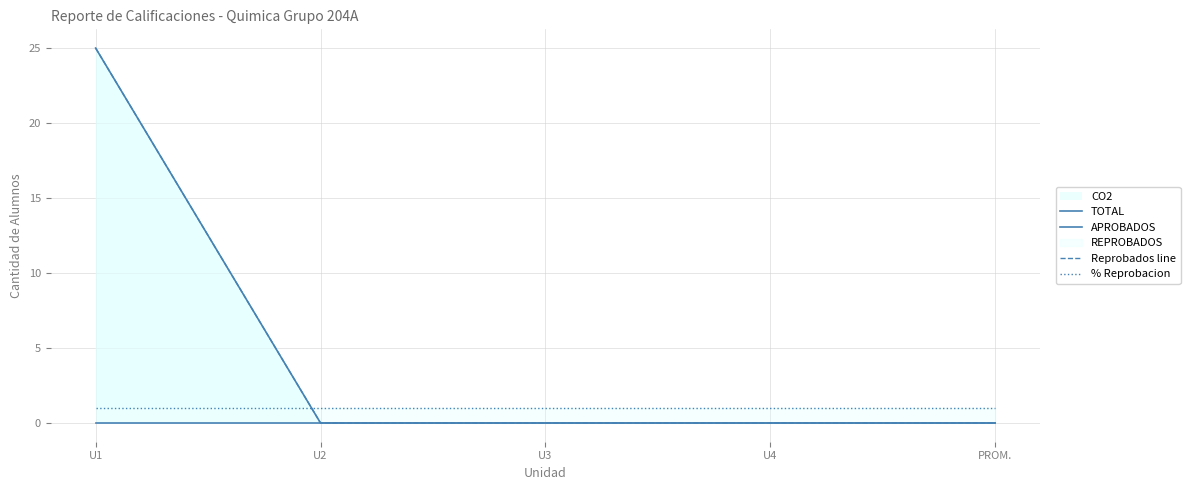

Between U1 and U2, which series saw the biggest shift?

TOTAL